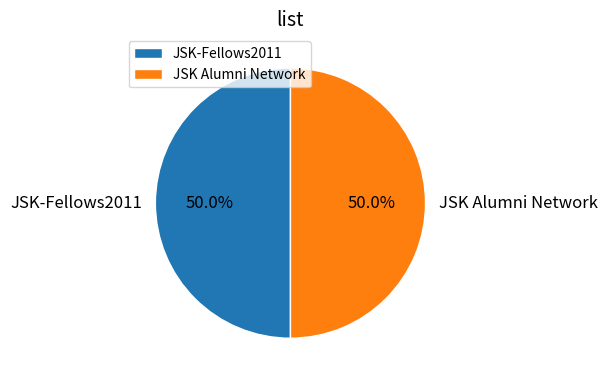

How much of the chart is everything except JSK Alumni Network?

50.0%